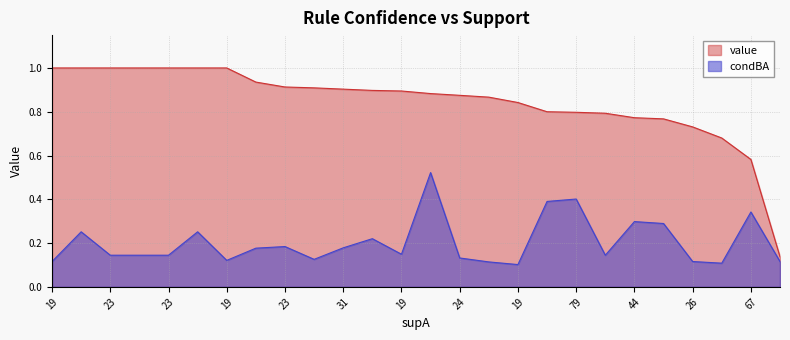

How many lines are shown in the chart?

2